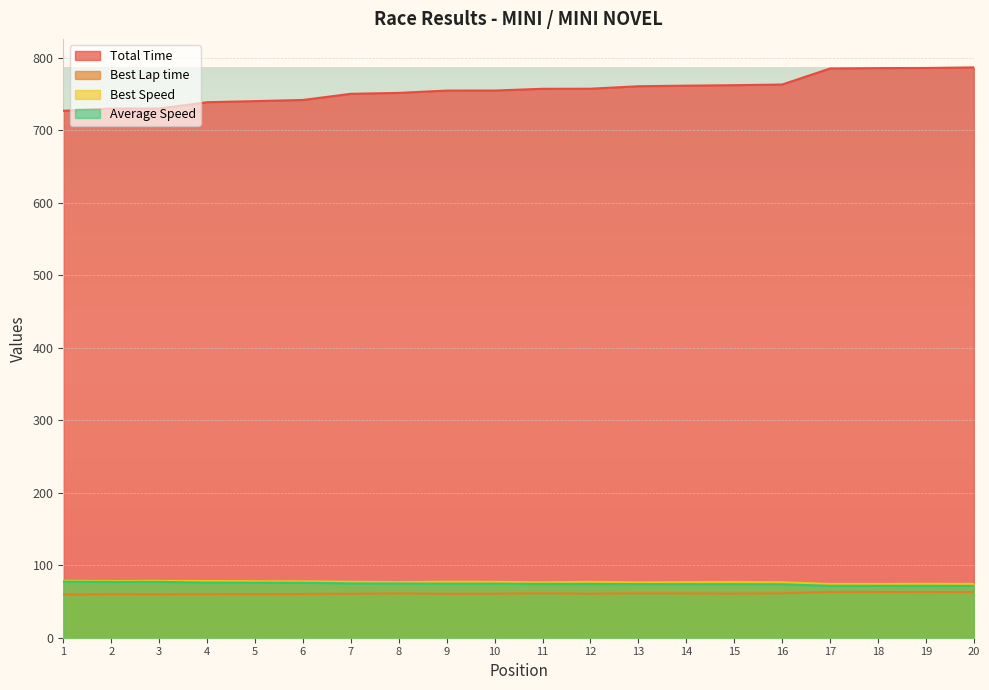

Is it true that Total Time equals 785.6 at 19?

True